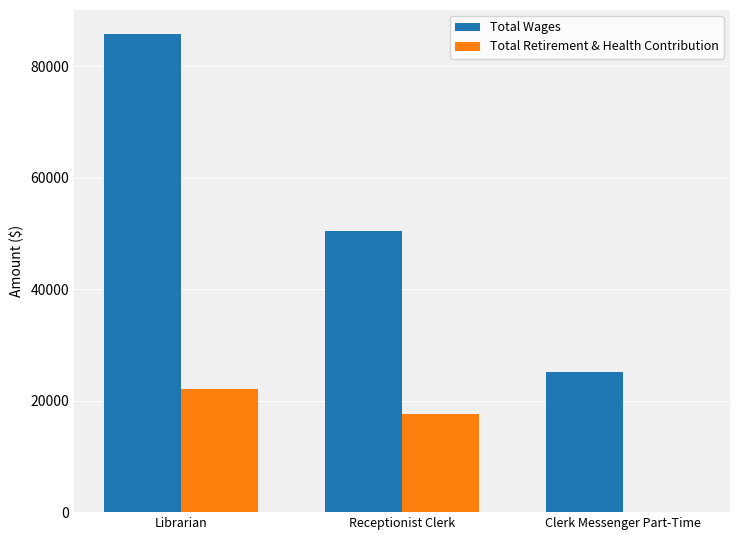

What is the sum of all Total Wages values?

161324